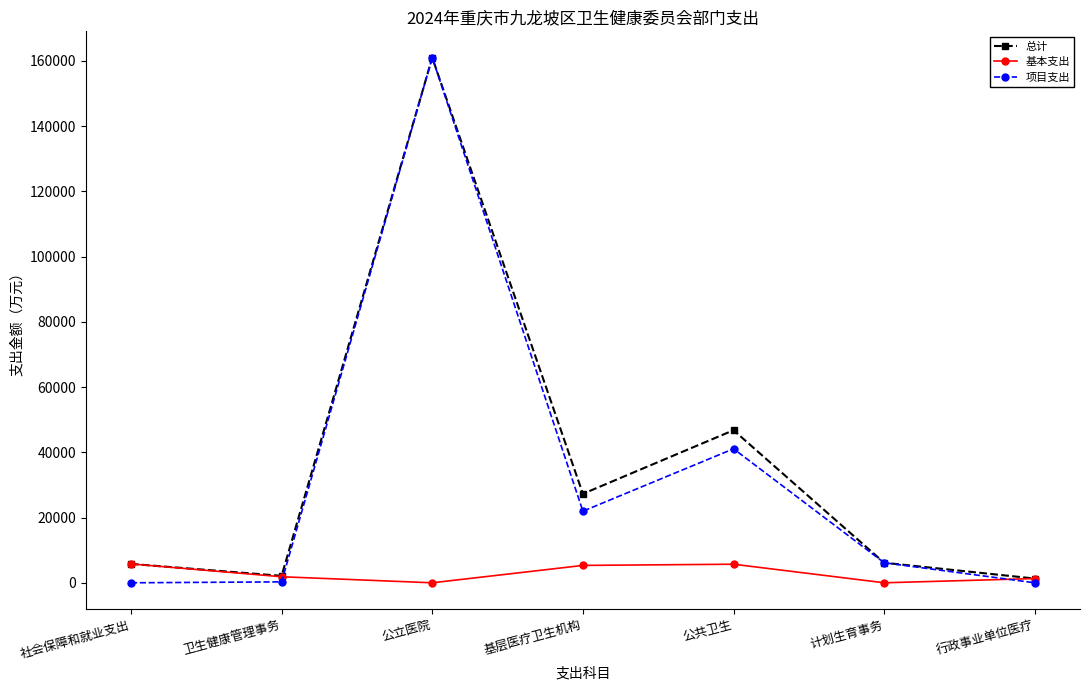

Which series has the largest total across all categories?

总计